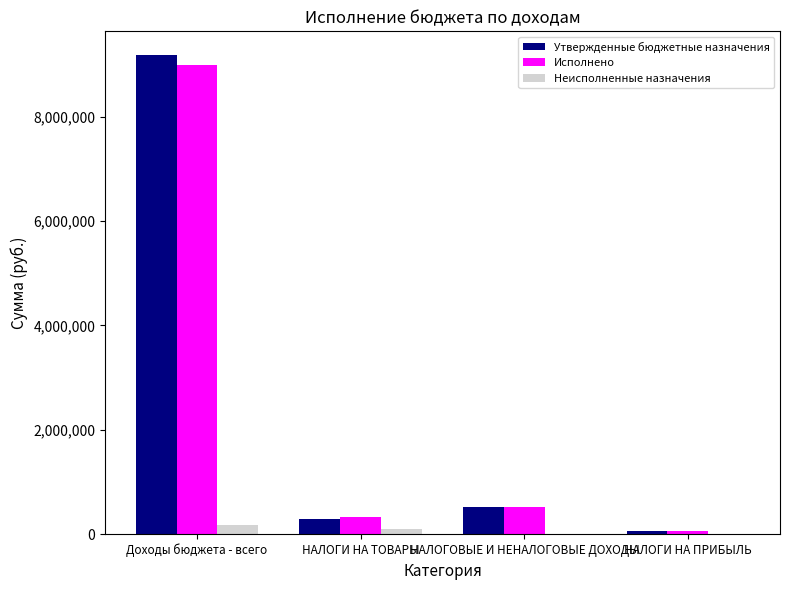

What is the average value of the Утвержденные бюджетные назначения series?

2511329.2